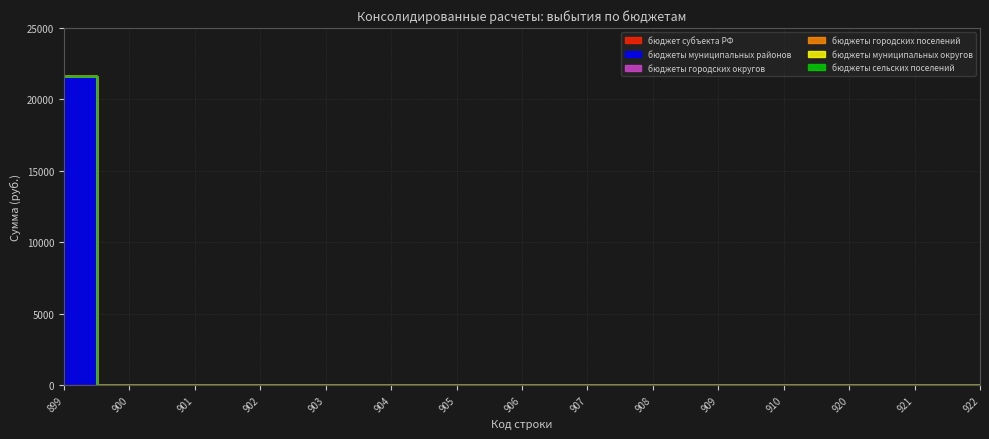

Count the number of data series in this chart.

6